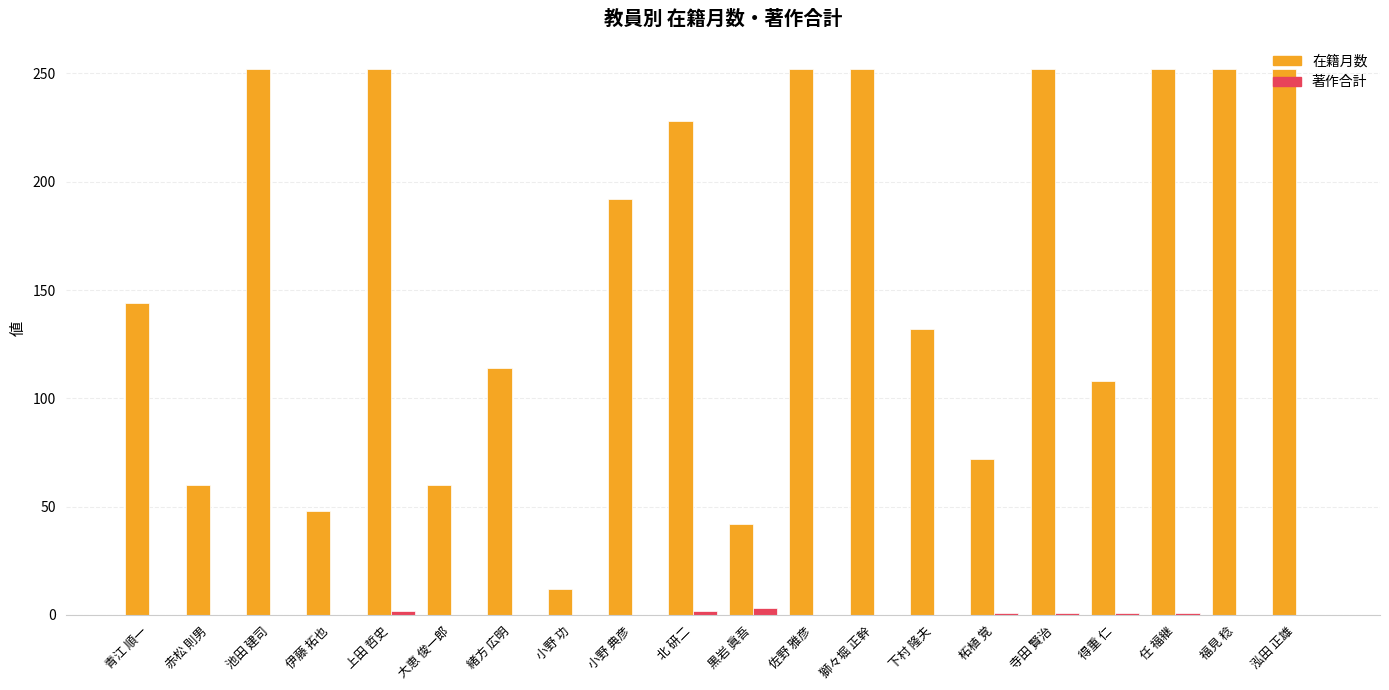

What is the total value across all series at 伊藤 拓也?

48